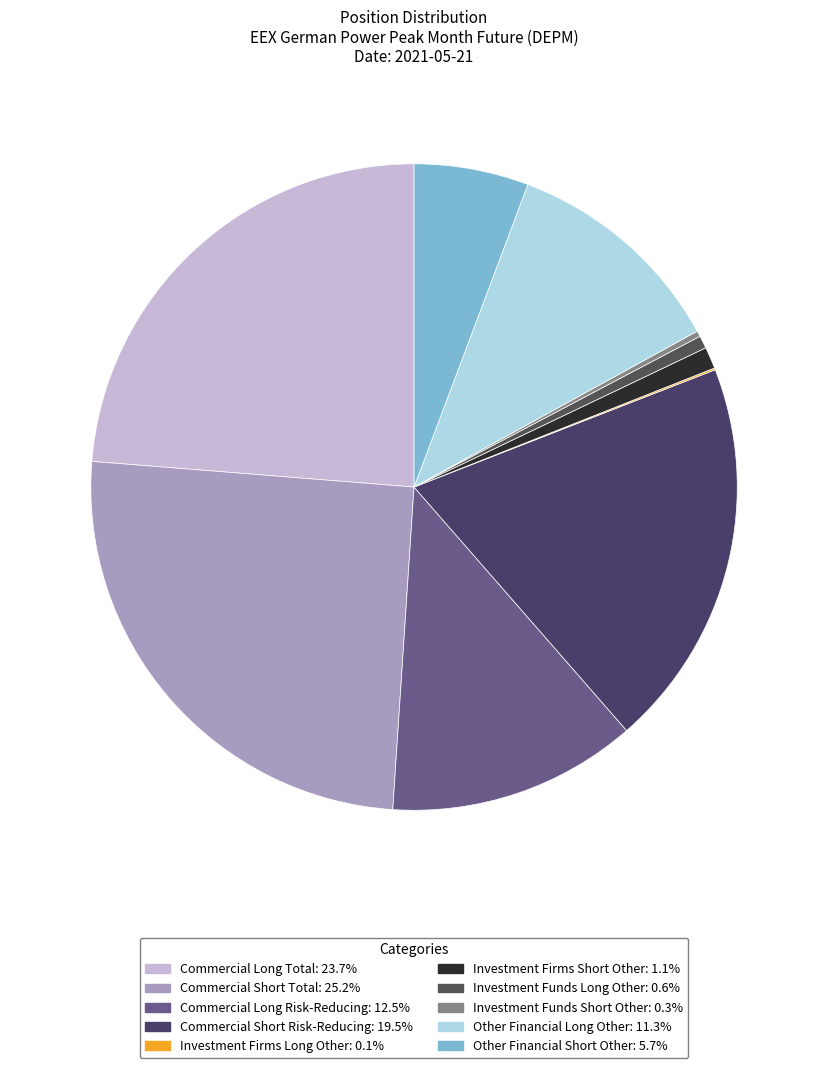

How many segments does this pie chart have?

10